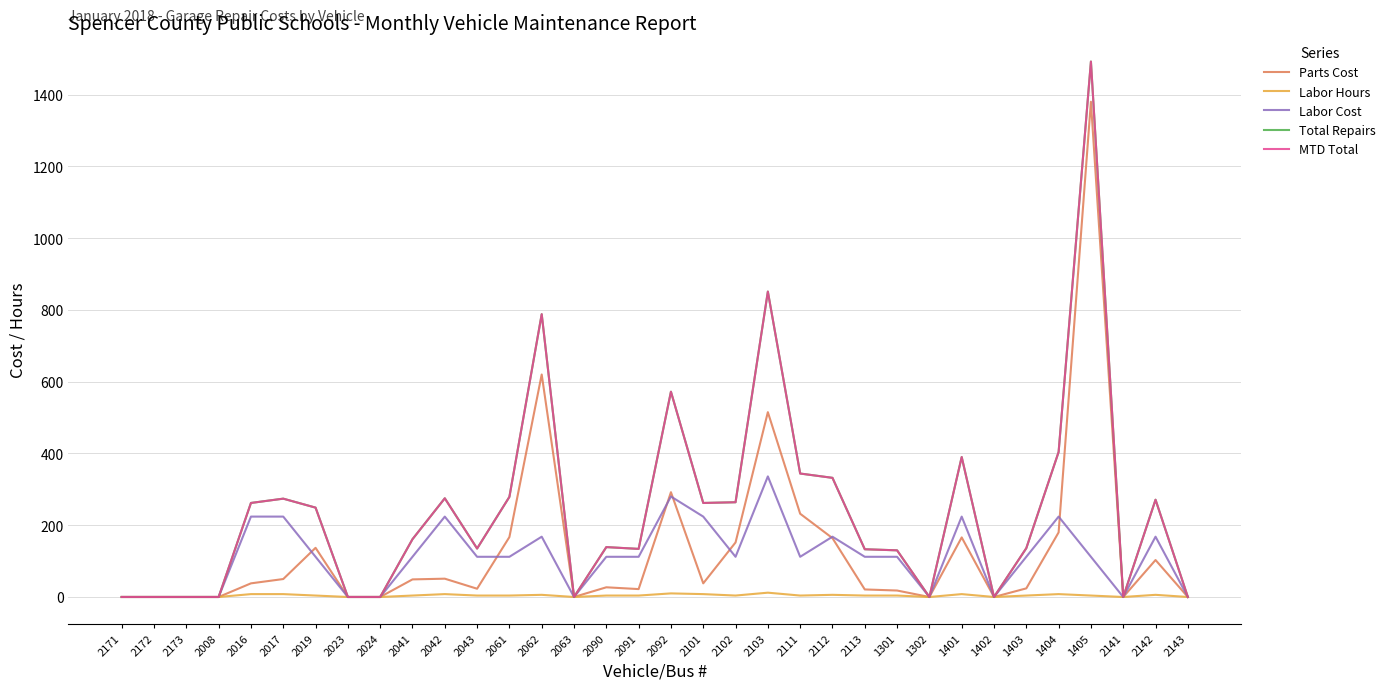

Between 2062 and 2111, which is larger?

2062